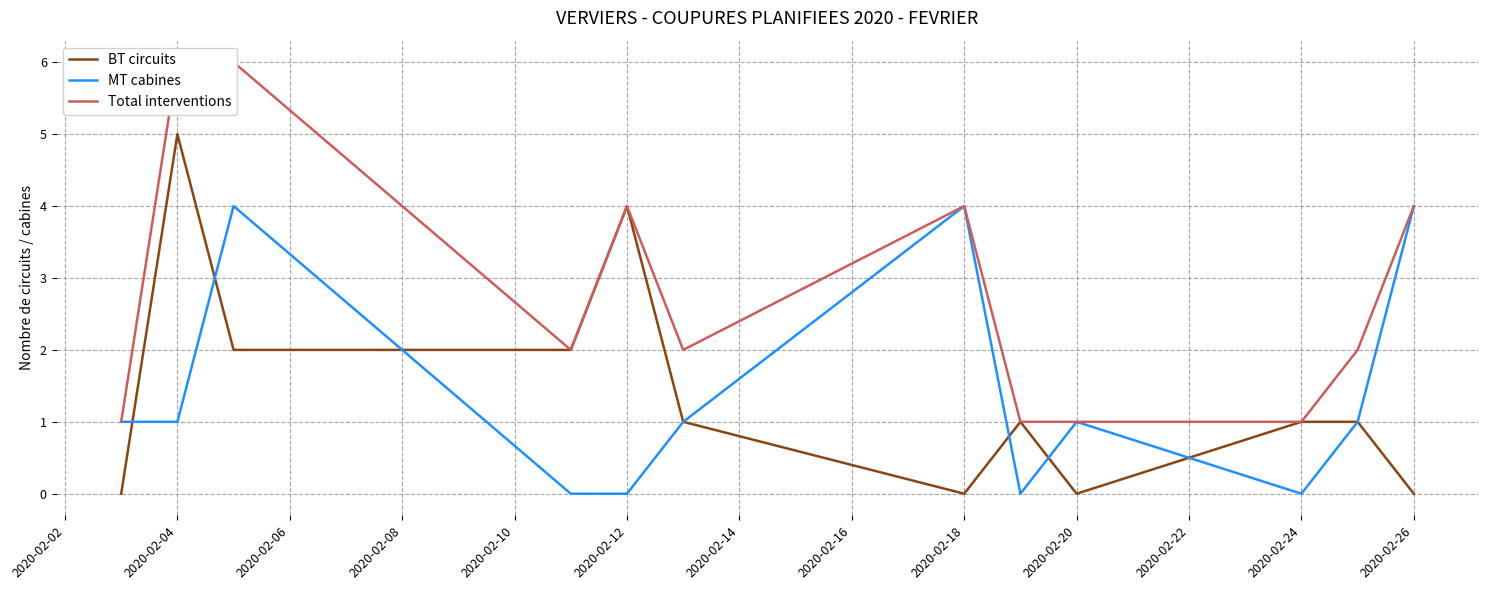

Which label corresponds to the largest value in the chart?

2020-02-04